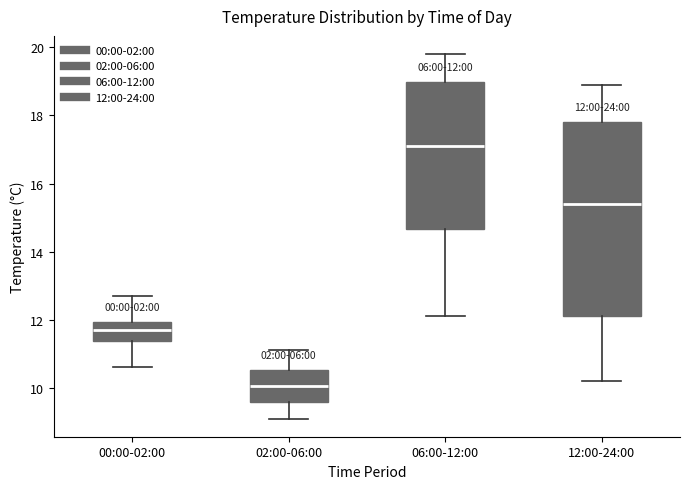

Which box is the tallest, from its lower edge to its upper edge?

12:00-24:00